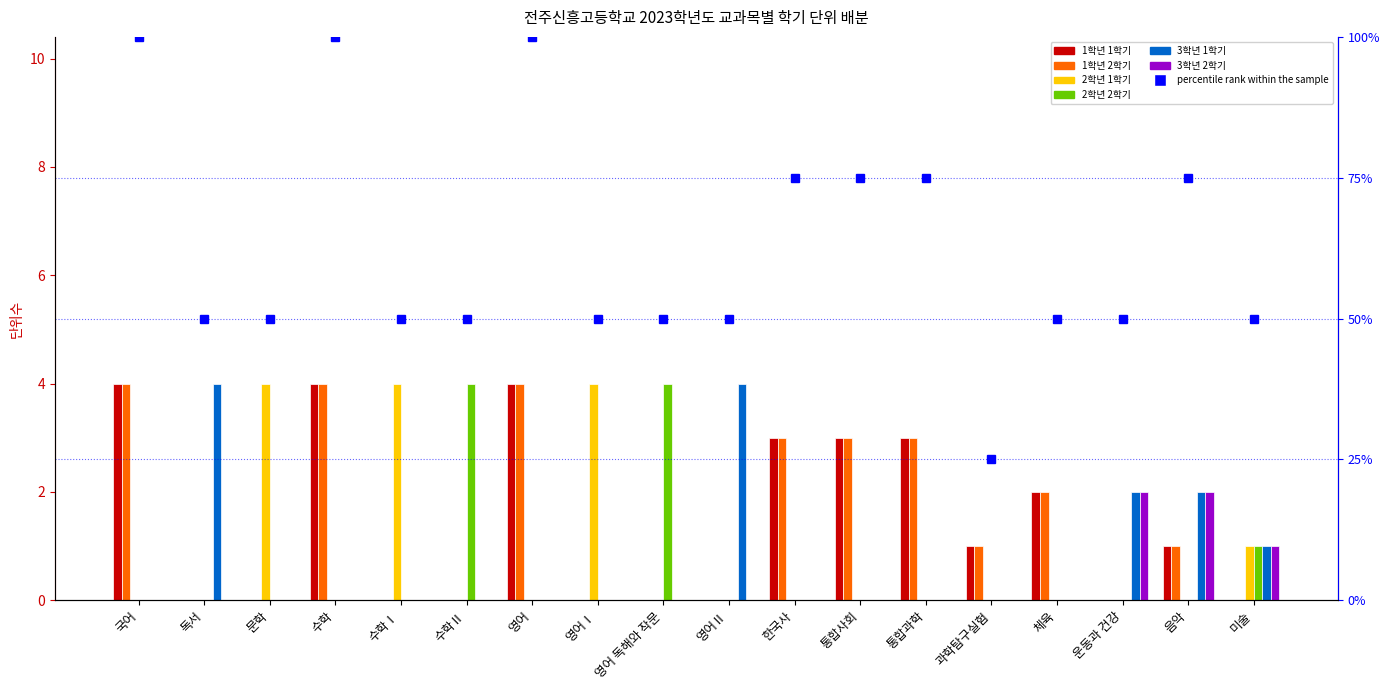

What value does the 1학년 1학기 series have at 통합과학?

3